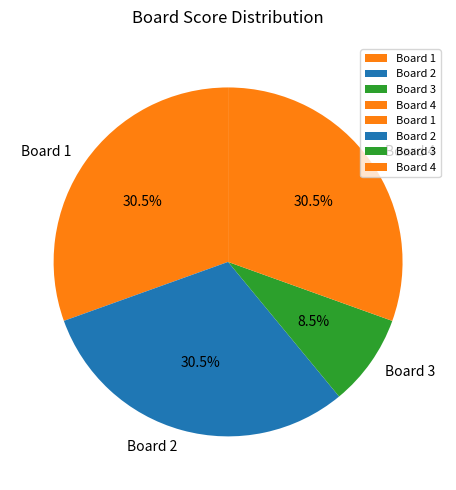

Is Board 2 the majority of the pie?

No